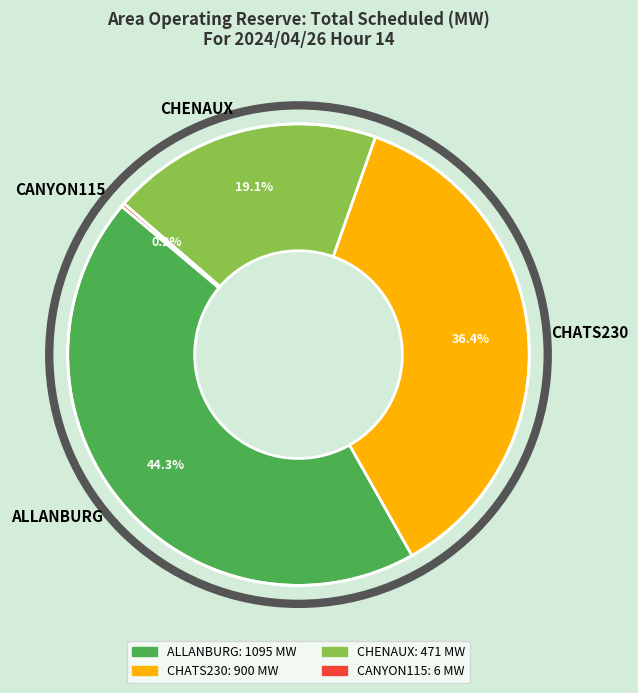

Combined, do CHATS230 and ALLANBURG account for over 50%?

Yes